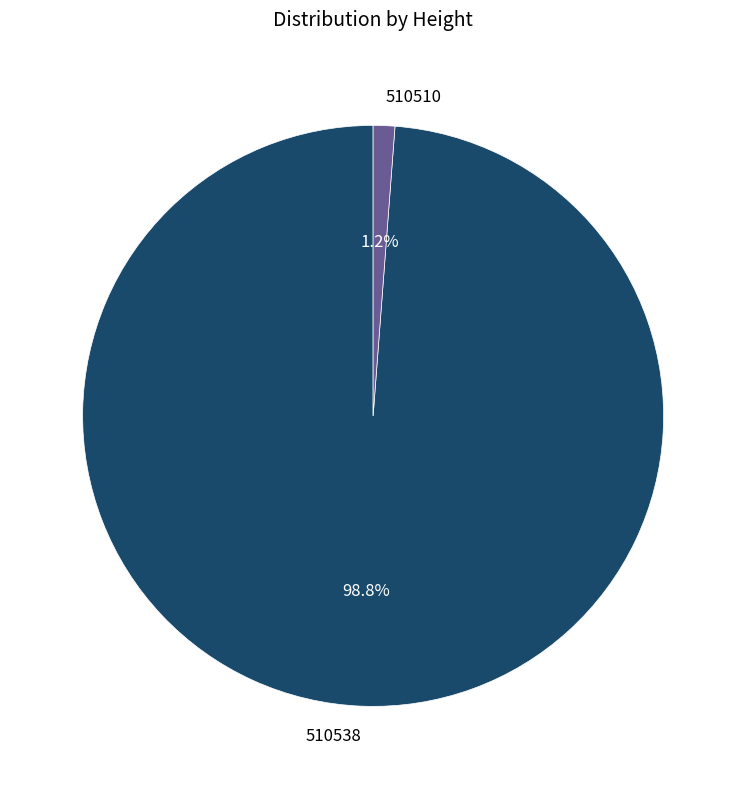

The 510510 slice represents 10% of the pie. True or false?

False